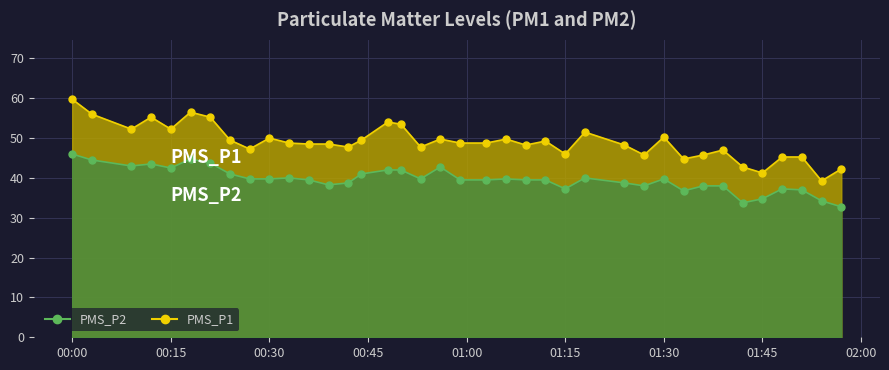

What is the highest value of the PMS_P2 series?

46.0